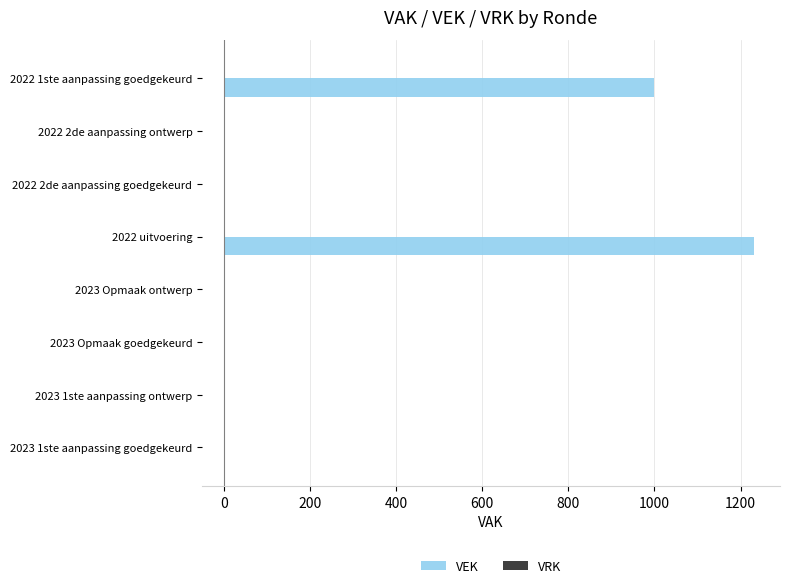

What is the sum of all values?

2230